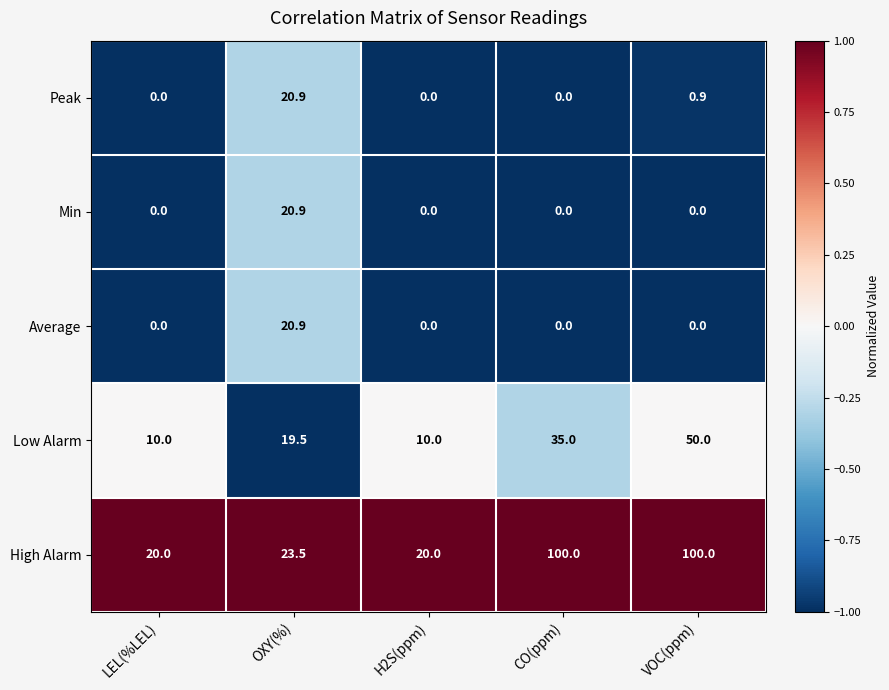

At which label is High Alarm closest to 60?

OXY(%)